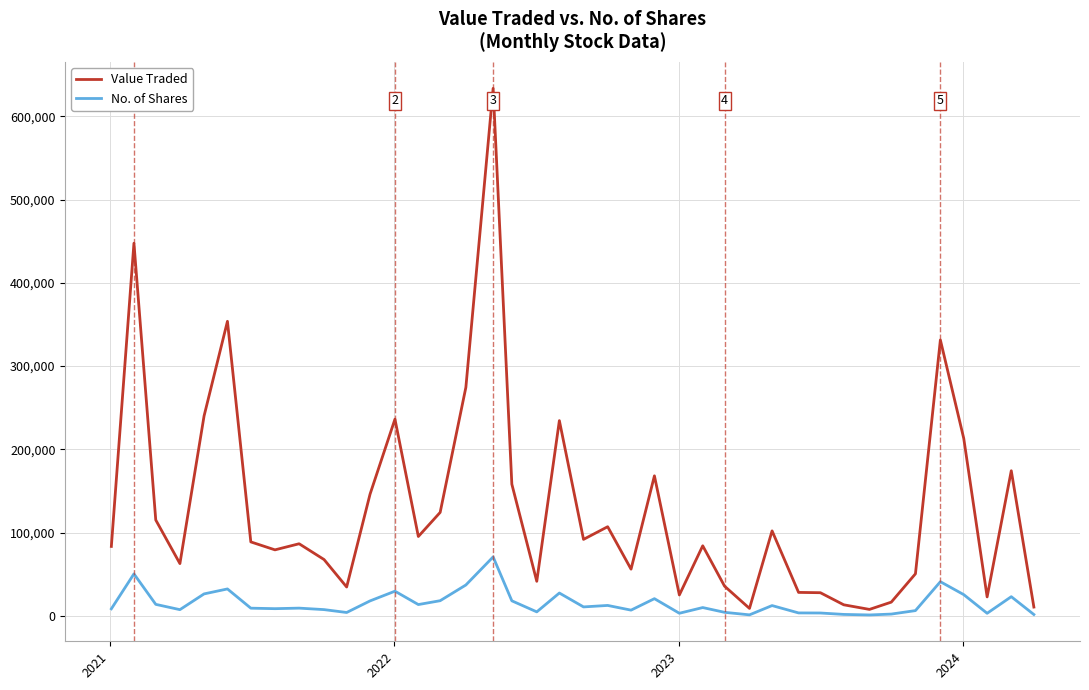

What is the difference between the maximum and minimum values in the Value Traded series?

626200